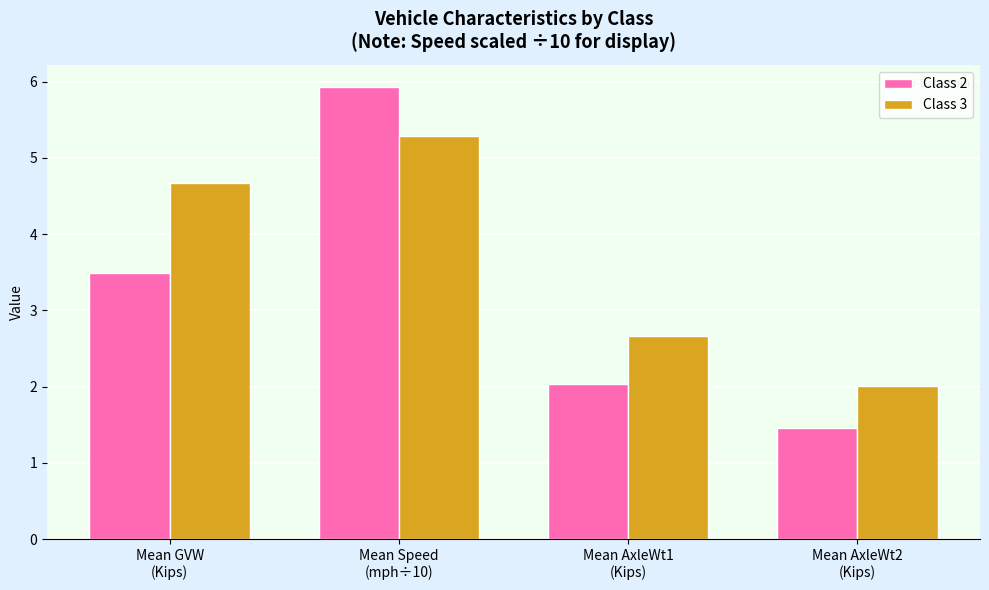

How many groups of bars are there?

4